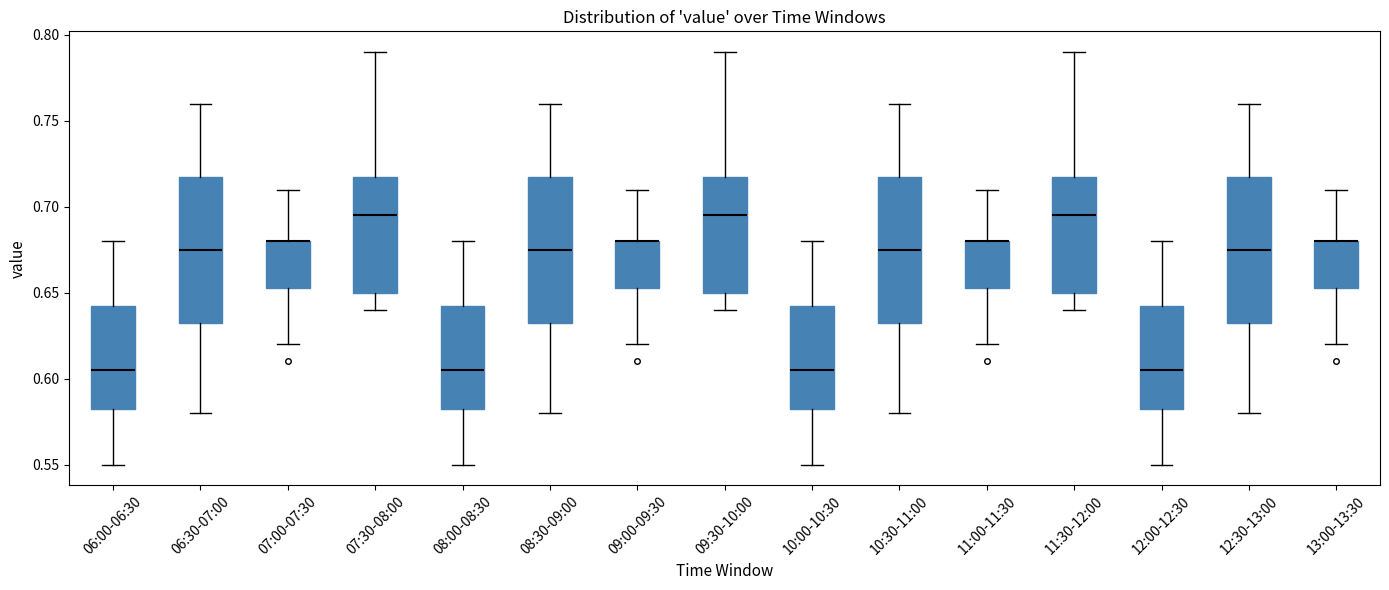

Reading left to right, transcribe this box plot: for each box, give where its median line is, the range the box spans, and where its two whiskers end, as read against the y-axis. The values are not printed on the chart, so give them approximately, as read against the axis.

06:00-06:30: median 0.605, box 0.585 to 0.645, whiskers 0.550 to 0.680
06:30-07:00: median 0.675, box 0.635 to 0.720, whiskers 0.580 to 0.760
07:00-07:30: median 0.680 (drawn on the box's upper edge), box 0.655 to 0.680, whiskers 0.620 to 0.710
07:30-08:00: median 0.695, box 0.650 to 0.720, whiskers 0.640 to 0.790
08:00-08:30: median 0.605, box 0.585 to 0.645, whiskers 0.550 to 0.680
08:30-09:00: median 0.675, box 0.635 to 0.720, whiskers 0.580 to 0.760
09:00-09:30: median 0.680 (drawn on the box's upper edge), box 0.655 to 0.680, whiskers 0.620 to 0.710
09:30-10:00: median 0.695, box 0.650 to 0.720, whiskers 0.640 to 0.790
10:00-10:30: median 0.605, box 0.585 to 0.645, whiskers 0.550 to 0.680
10:30-11:00: median 0.675, box 0.635 to 0.720, whiskers 0.580 to 0.760
11:00-11:30: median 0.680 (drawn on the box's upper edge), box 0.655 to 0.680, whiskers 0.620 to 0.710
11:30-12:00: median 0.695, box 0.650 to 0.720, whiskers 0.640 to 0.790
12:00-12:30: median 0.605, box 0.585 to 0.645, whiskers 0.550 to 0.680
12:30-13:00: median 0.675, box 0.635 to 0.720, whiskers 0.580 to 0.760
13:00-13:30: median 0.680 (drawn on the box's upper edge), box 0.655 to 0.680, whiskers 0.620 to 0.710